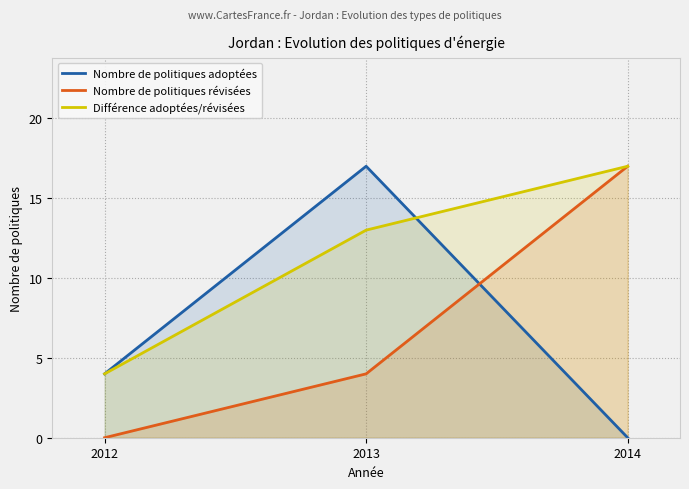

Is the value of Nombre de politiques adoptées at 2013 greater than the value of Différence adoptées/révisées at 2012?

Yes